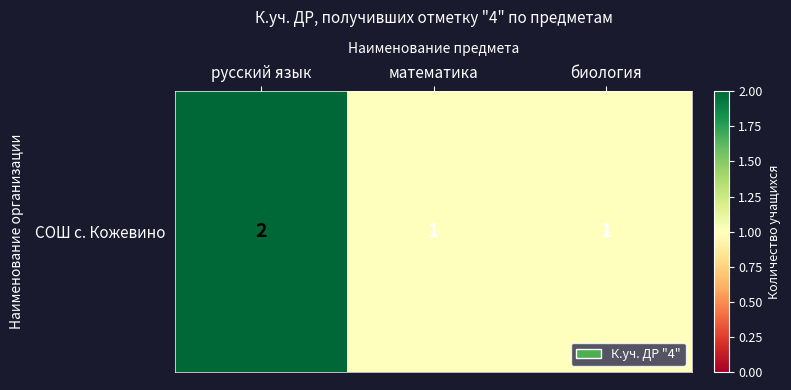

Rank the categories by value from lowest to highest.

математика, биология, русский язык